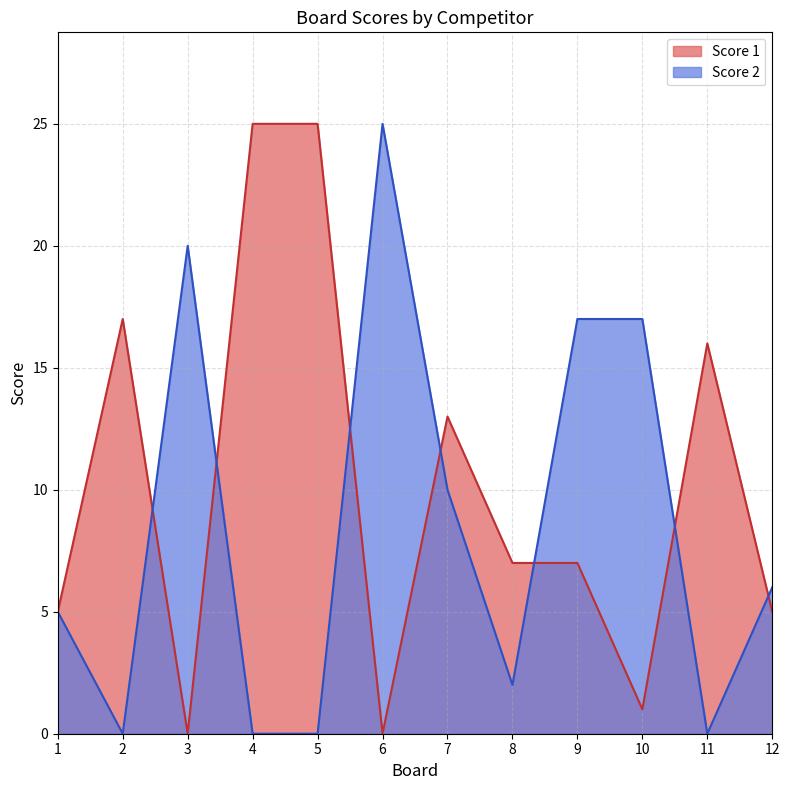

Reading left to right, extract all data points from this chart.

Score 1: 5	17	0	25	25	0	13	7	7	1	16	5
Score 2: 5	0	20	0	0	25	10	2	17	17	0	6